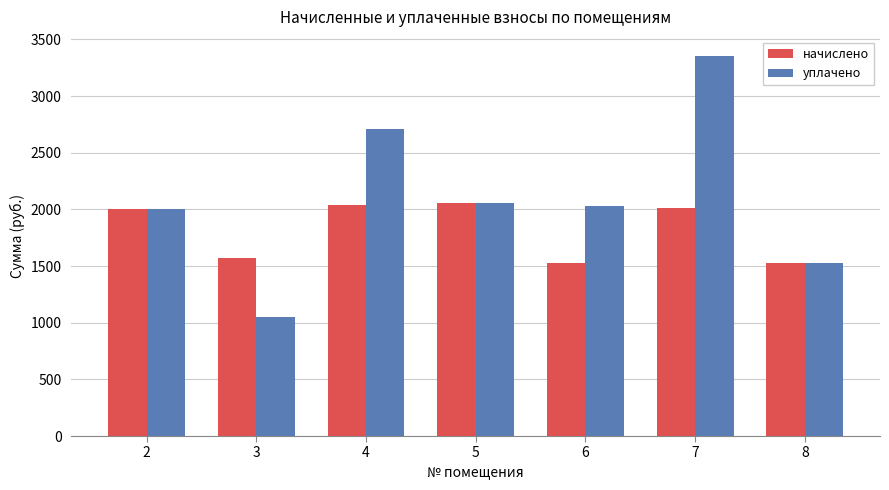

Which series has the widest spread of values?

уплачено